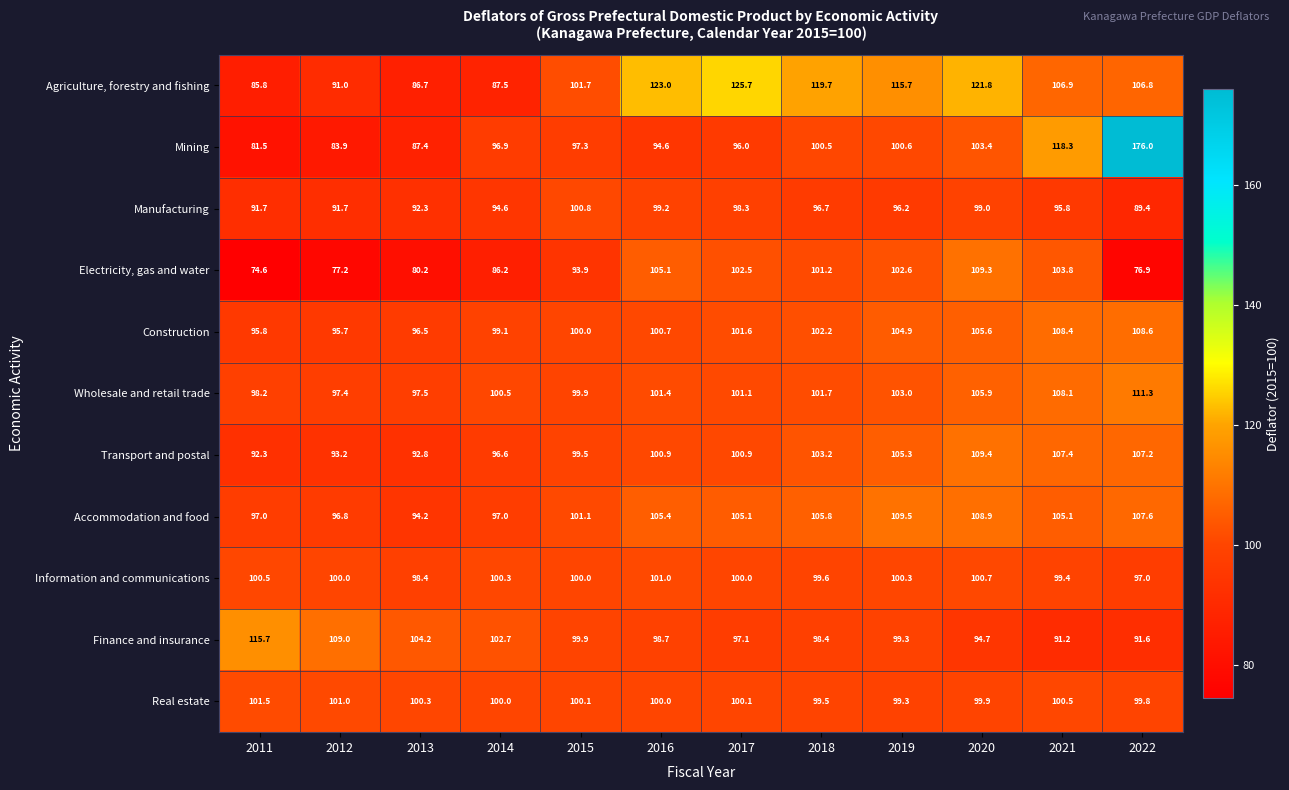

Rank the series at 2011 from lowest to highest value.

Electricity, gas and water, Mining, Agriculture, forestry and fishing, Manufacturing, Transport and postal, Construction, Accommodation and food, Wholesale and retail trade, Information and communications, Real estate, Finance and insurance